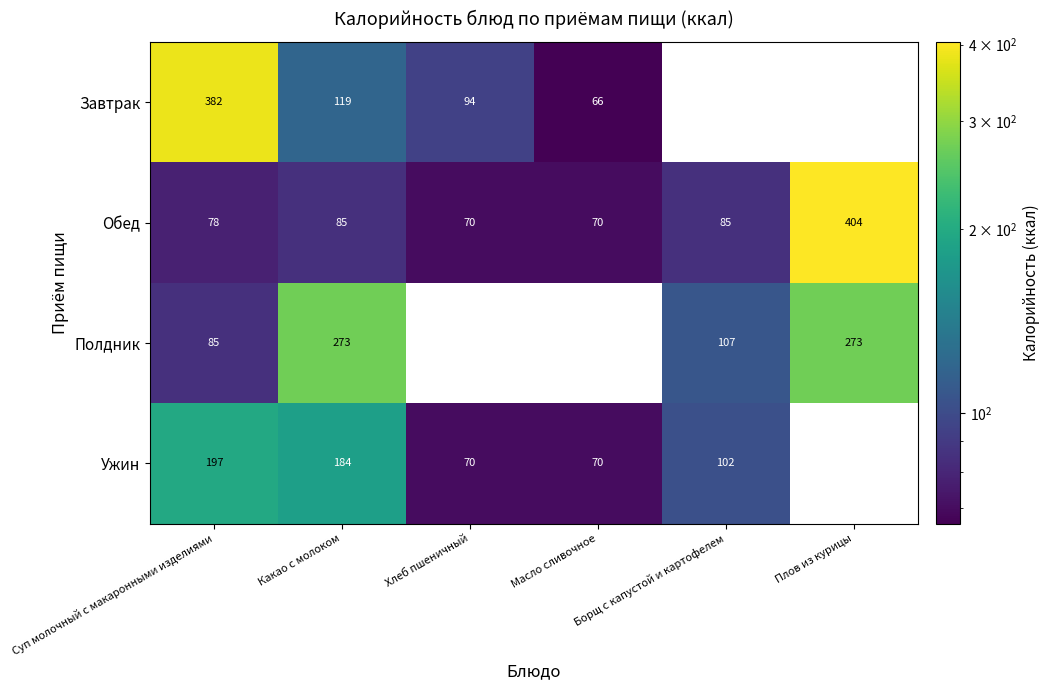

What is the spread (max minus min) of values at Какао с молоком?

188